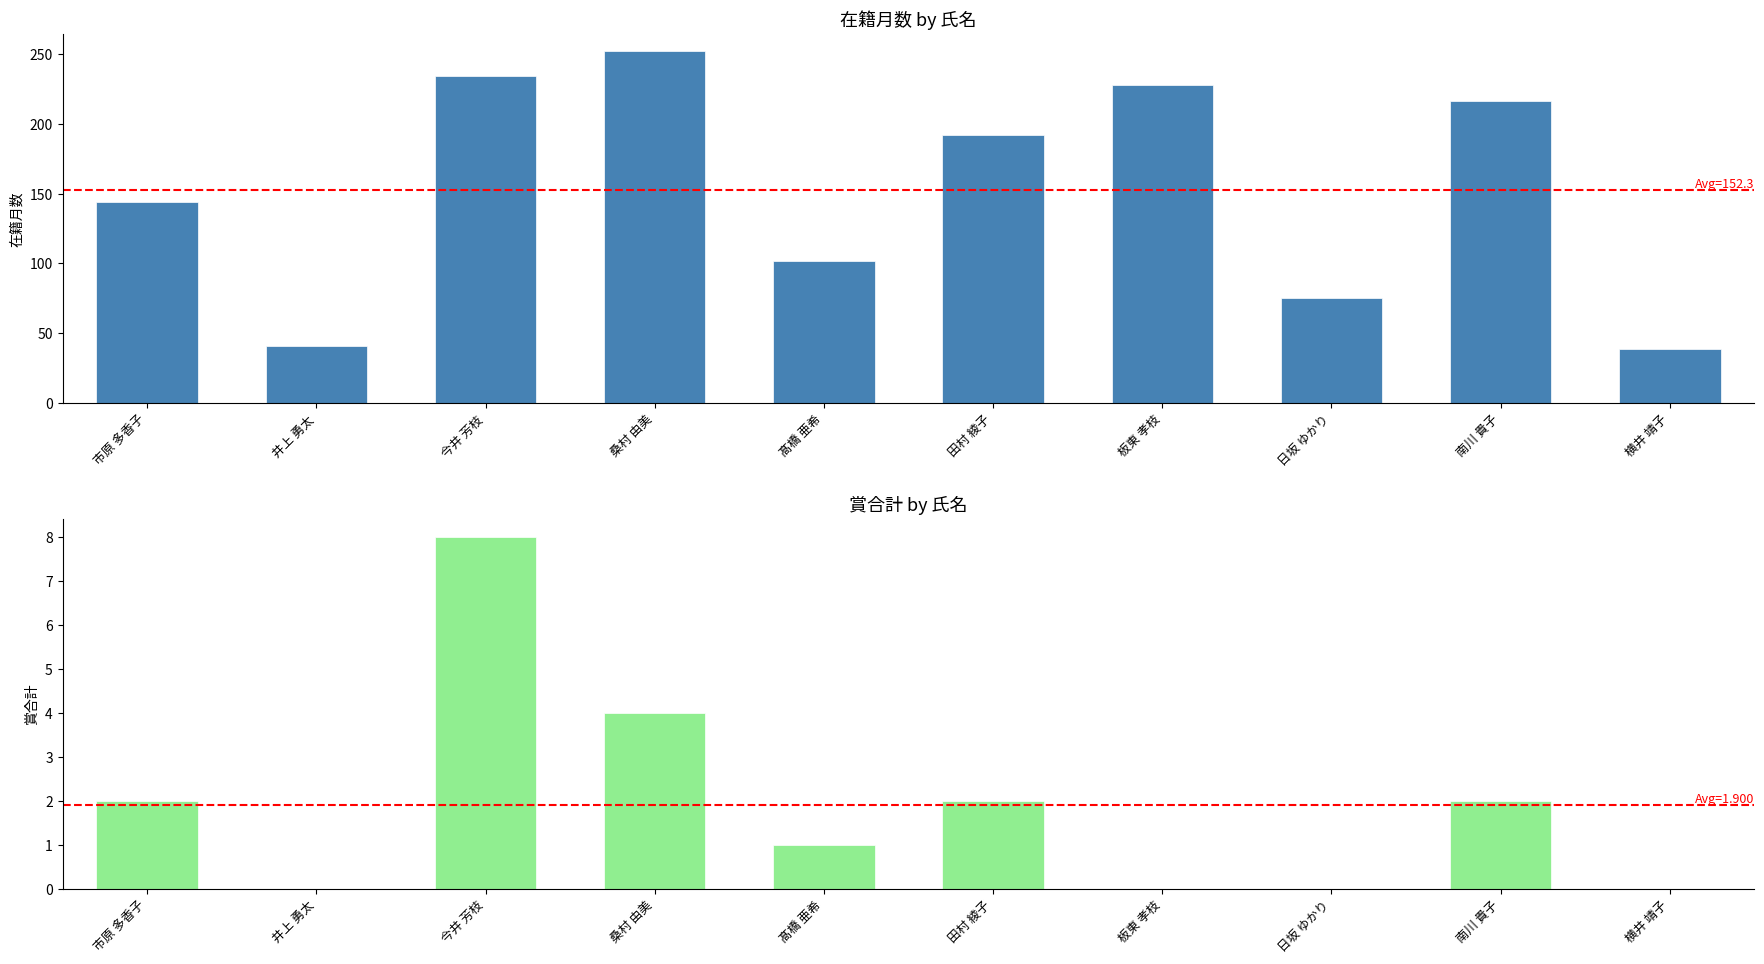

Reading right to left, list all the values displayed in this chart.

在籍月数: 横井 靖子=39	南川 貴子=216	日坂 ゆかり=75	板東 孝枝=228	田村 綾子=192	髙橋 亜希=102	桑村 由美=252	今井 芳枝=234	井上 勇太=41	市原 多香子=144
賞合計: 横井 靖子=0	南川 貴子=2	日坂 ゆかり=0	板東 孝枝=0	田村 綾子=2	髙橋 亜希=1	桑村 由美=4	今井 芳枝=8	井上 勇太=0	市原 多香子=2